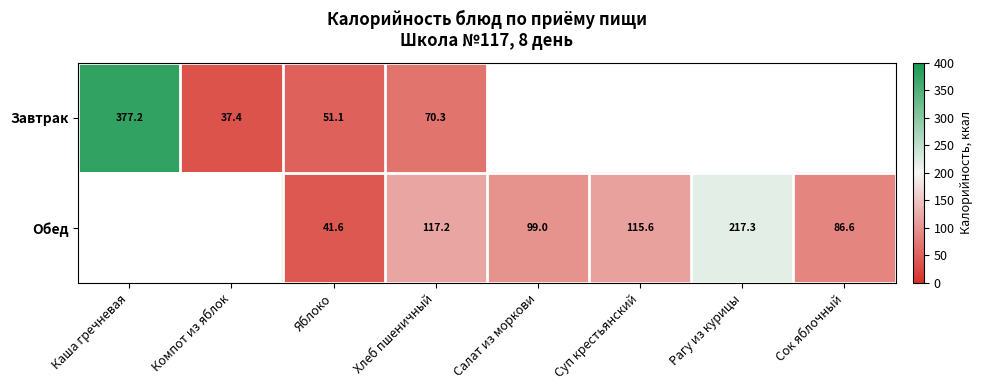

What is the sum of the Обед values at Сок яблочный and Хлеб пшеничный?

203.8